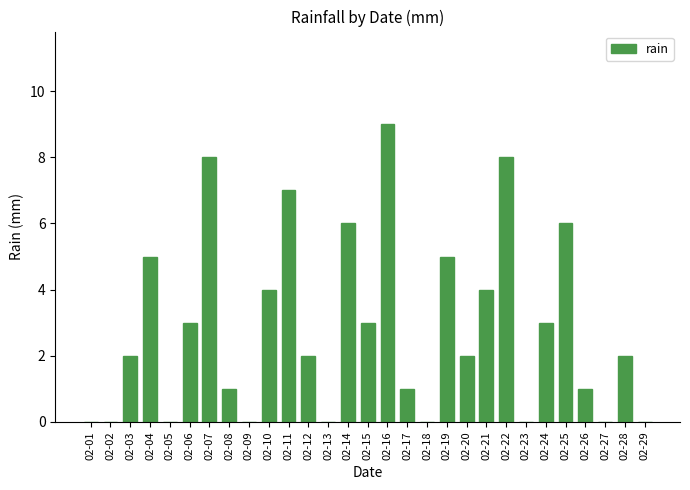

The chart shows a value of 5 at 02-16. True or false?

False